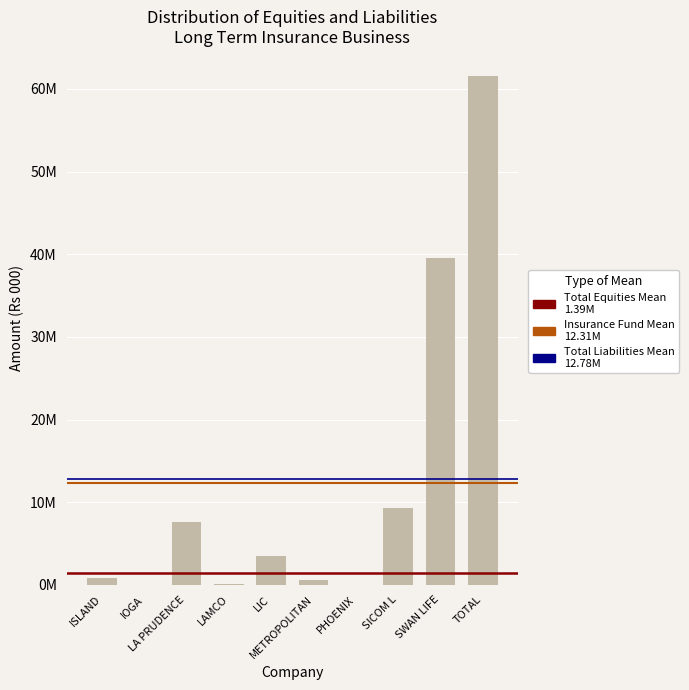

Between LIC and LA PRUDENCE, which is larger?

LA PRUDENCE